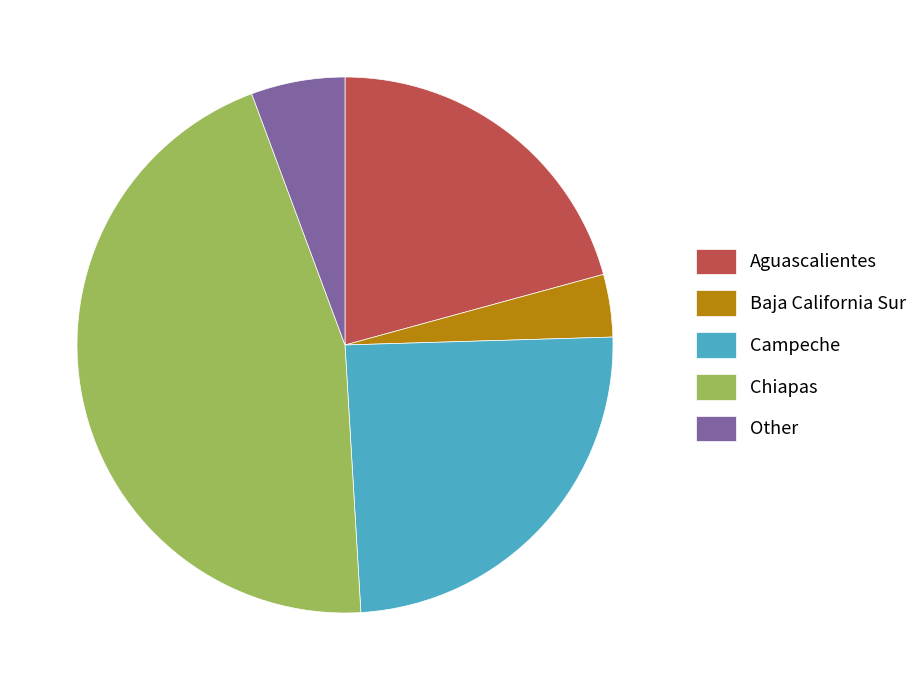

Which category has the smallest portion of the pie?

Baja California Sur